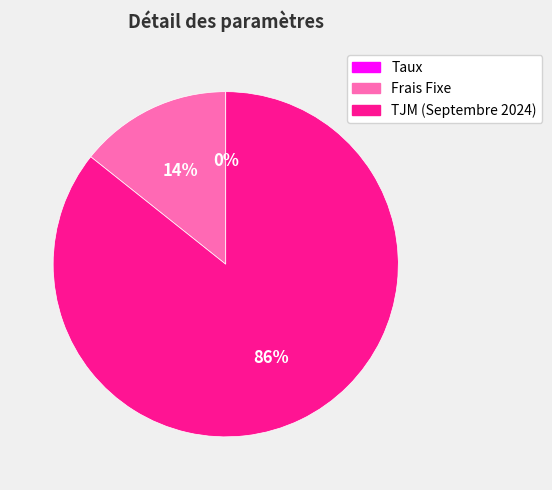

To the nearest percent, what percentage of the pie is Frais Fixe?

14%